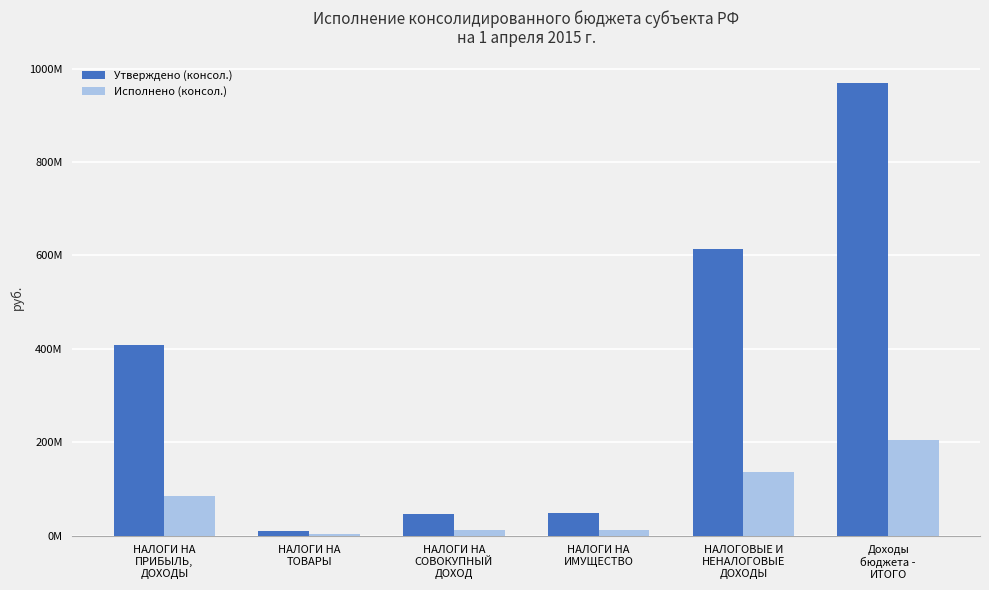

What are all the series names shown in the legend?

Утверждено (консол.), Исполнено (консол.)